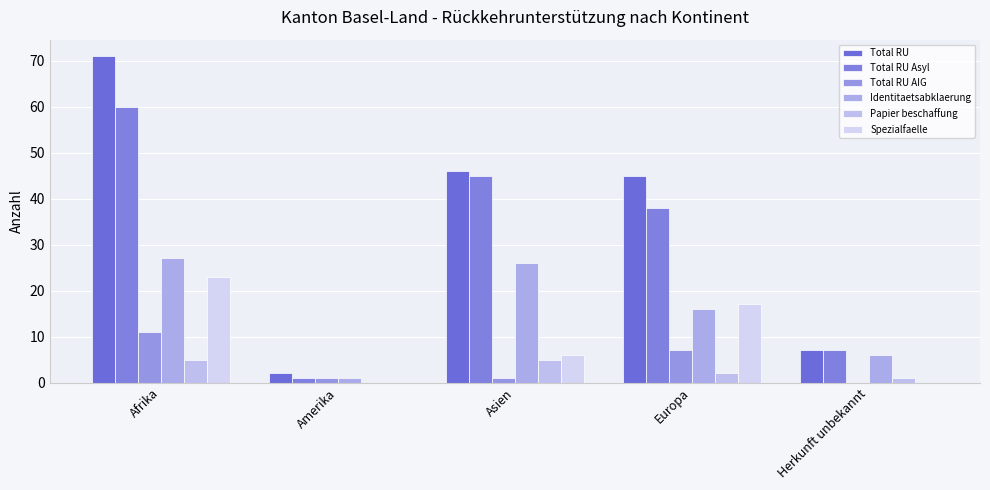

At which label is Total RU closest to 36?

Europa